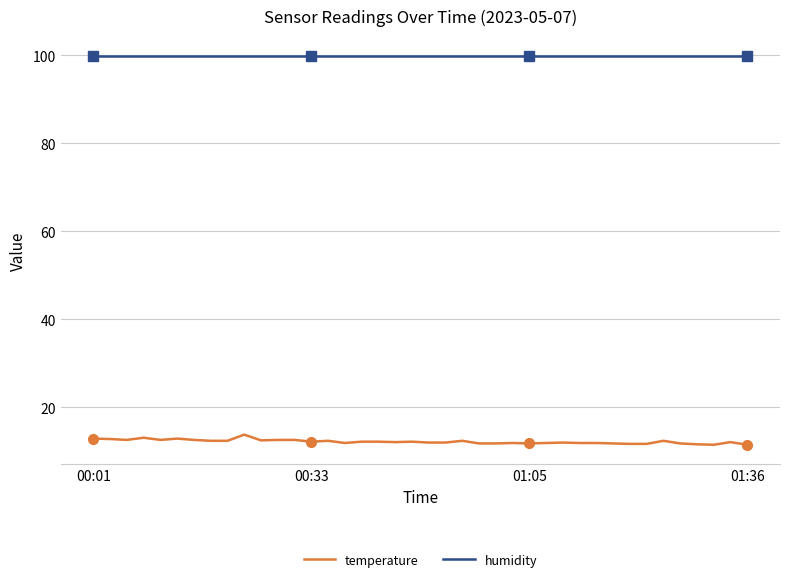

At which label does humidity reach its peak?

00:01